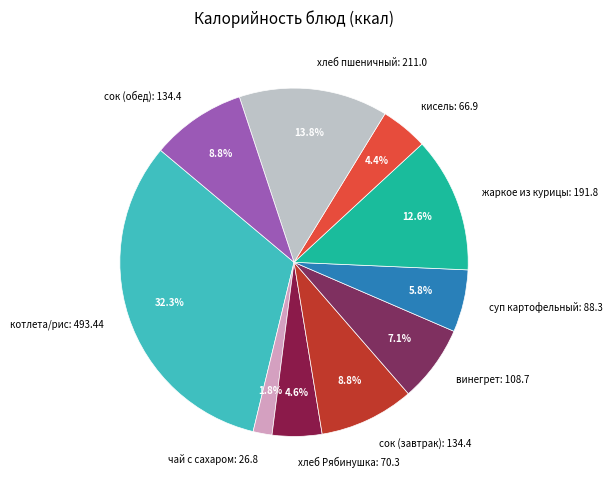

Is it true that хлеб пшеничный: 211.0 is 4% of the pie?

False